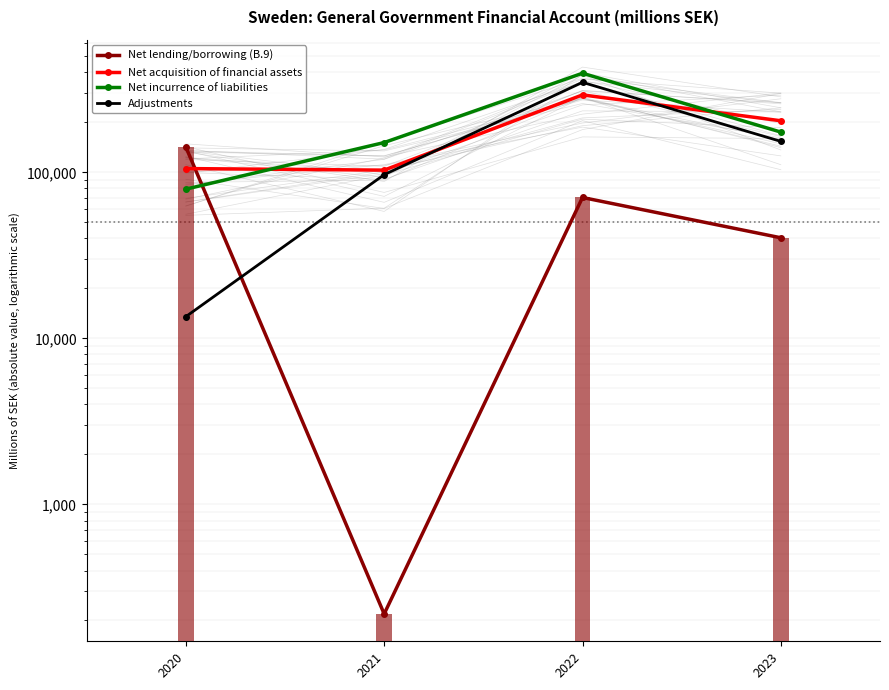

The value of Net incurrence of liabilities at 2022 is 184211. True or false?

False